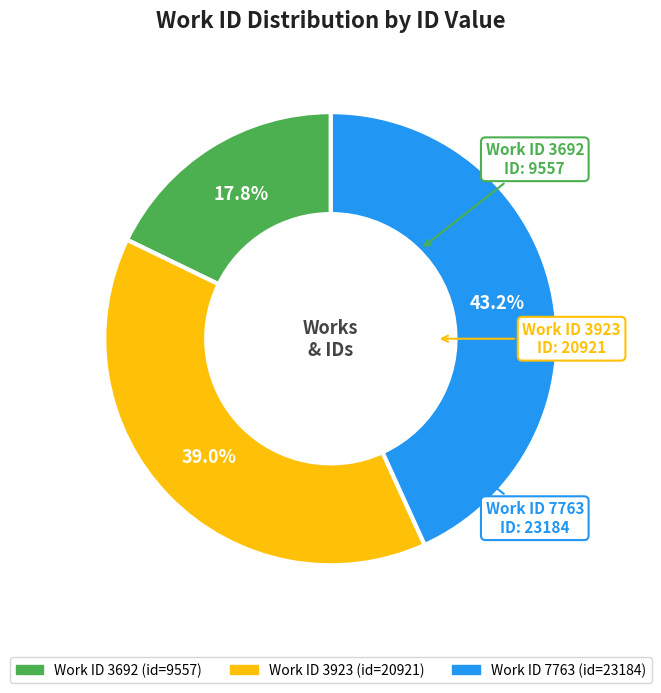

Is there any slice that represents more than half of the pie?

No